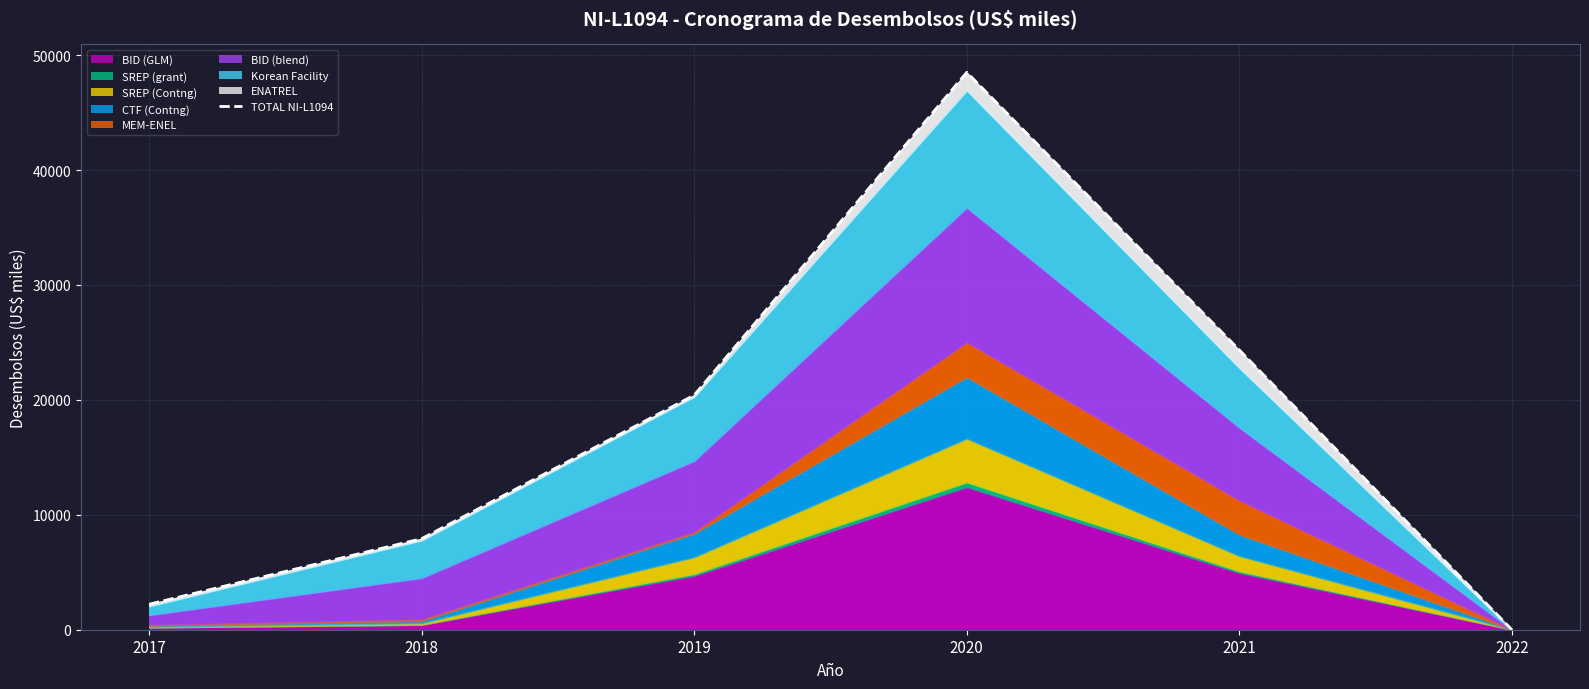

What is the maximum value shown in the chart?

48501.0